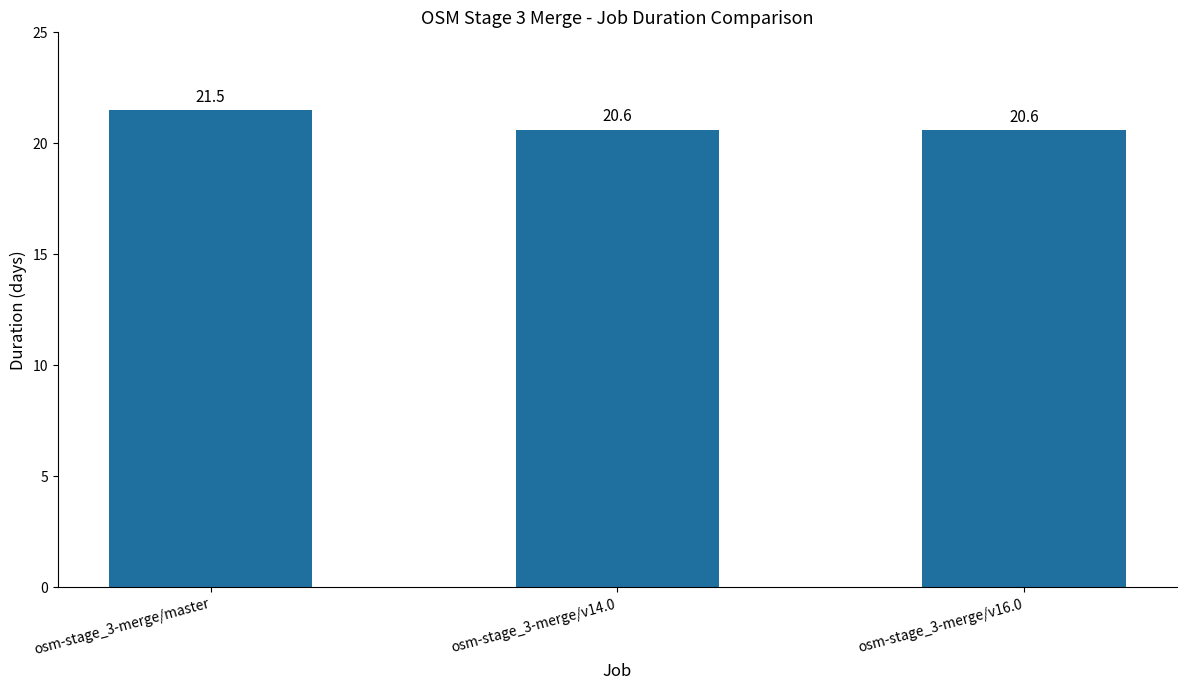

The chart shows a value of 5.4 at osm-stage_3-merge/v16.0. True or false?

False